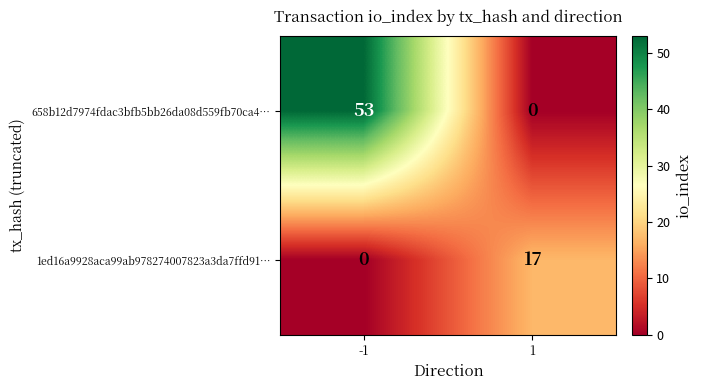

Which series has the largest total across all categories?

658b12d7974fdac3bfb5bb26da08d559fb70ca4…